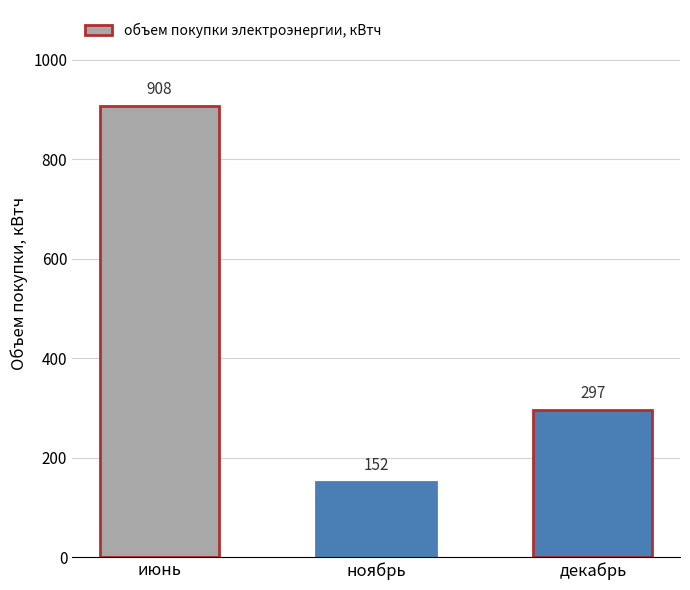

What is the difference between the values at ноябрь and июнь?

756